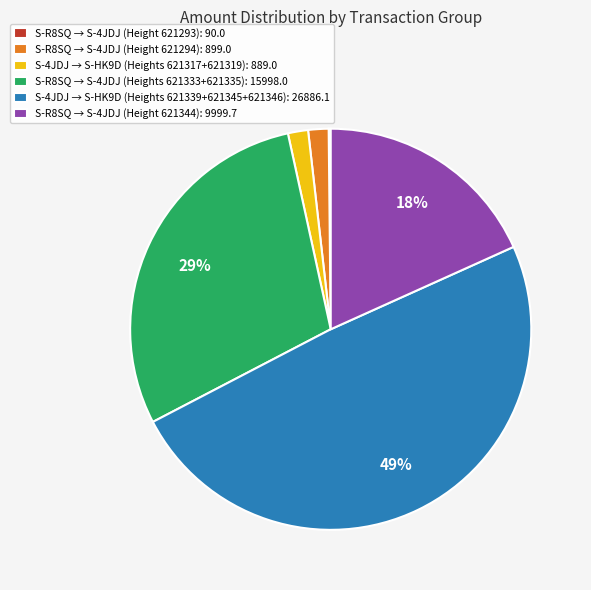

To the nearest percent, what is the average slice percentage?

17%